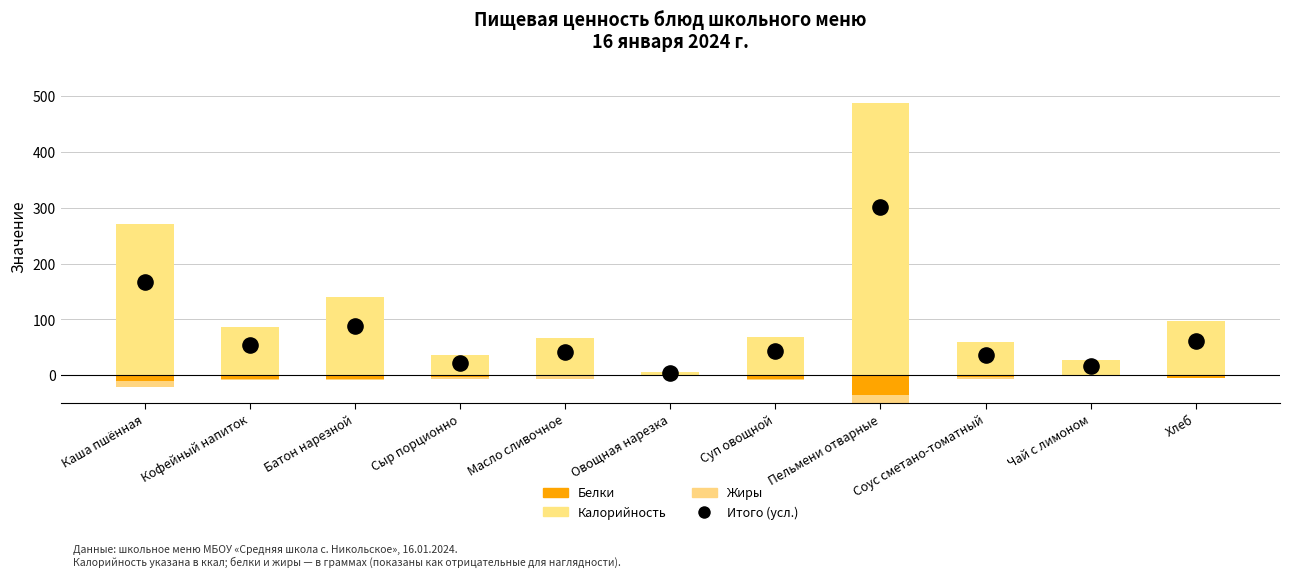

Which series has the largest total across all categories?

Калорийность